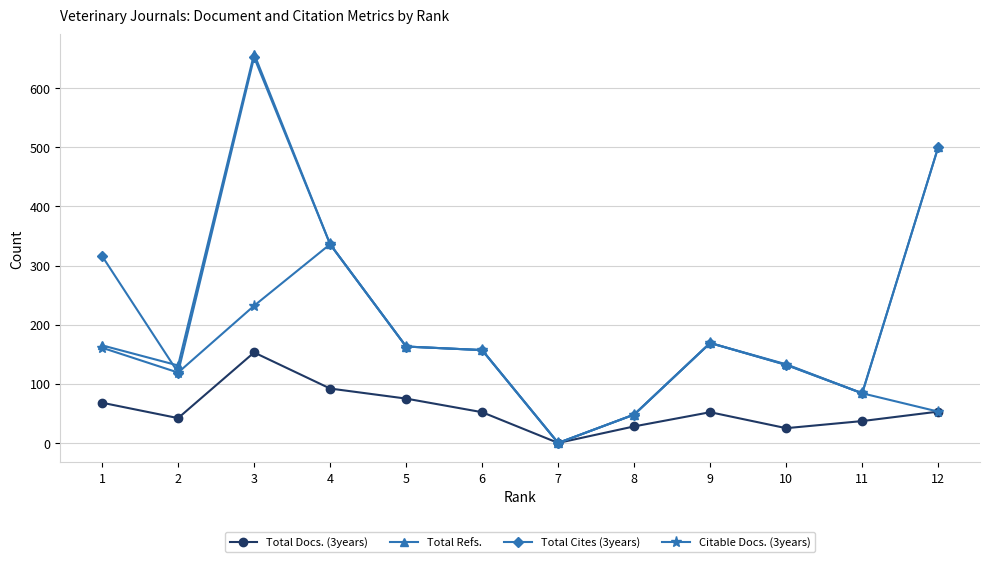

True or false: Citable Docs. (3years) has more than 1 interior local peaks.

True